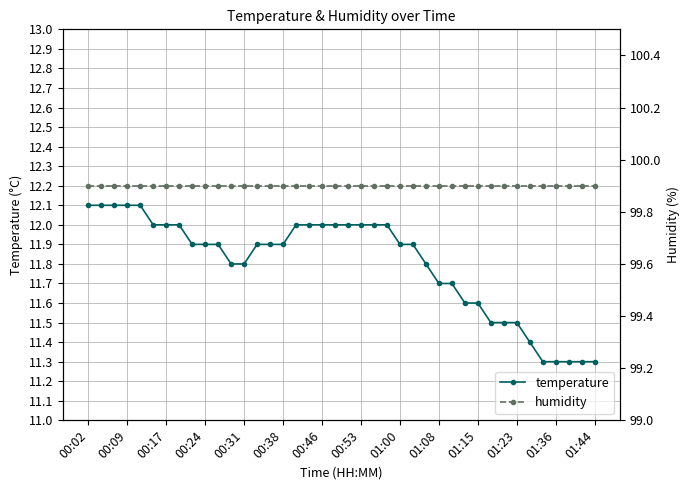

Is it true that temperature equals 17.8 at 23?

False